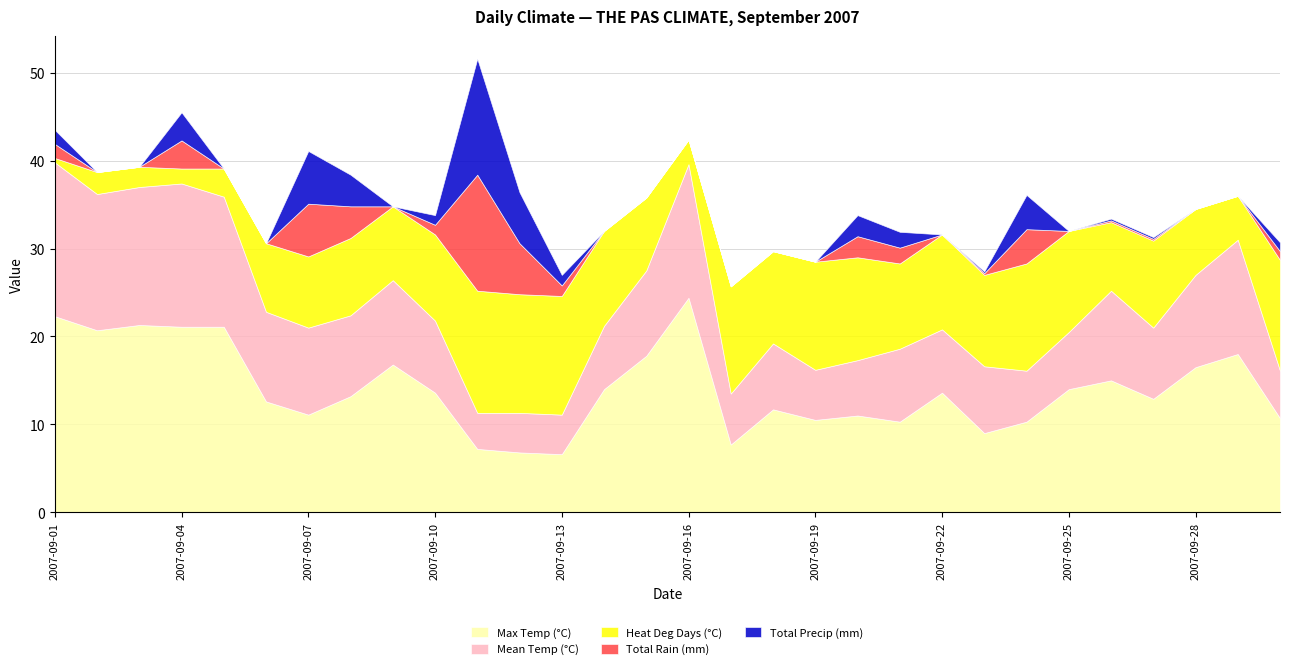

Which category has the highest value across all series?

2007-09-16